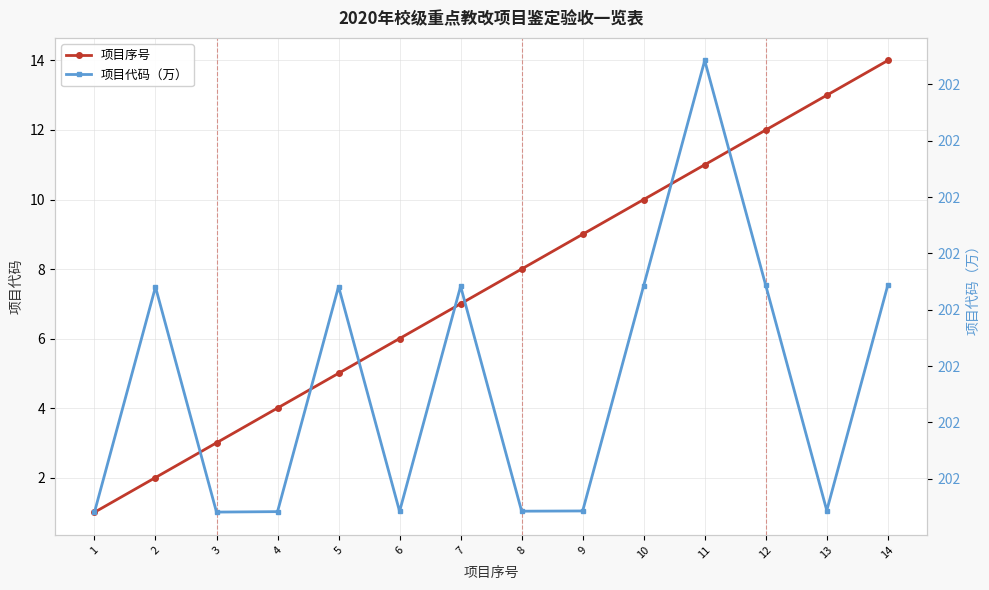

Where is 项目代码（万） nearest to the value 201?

1